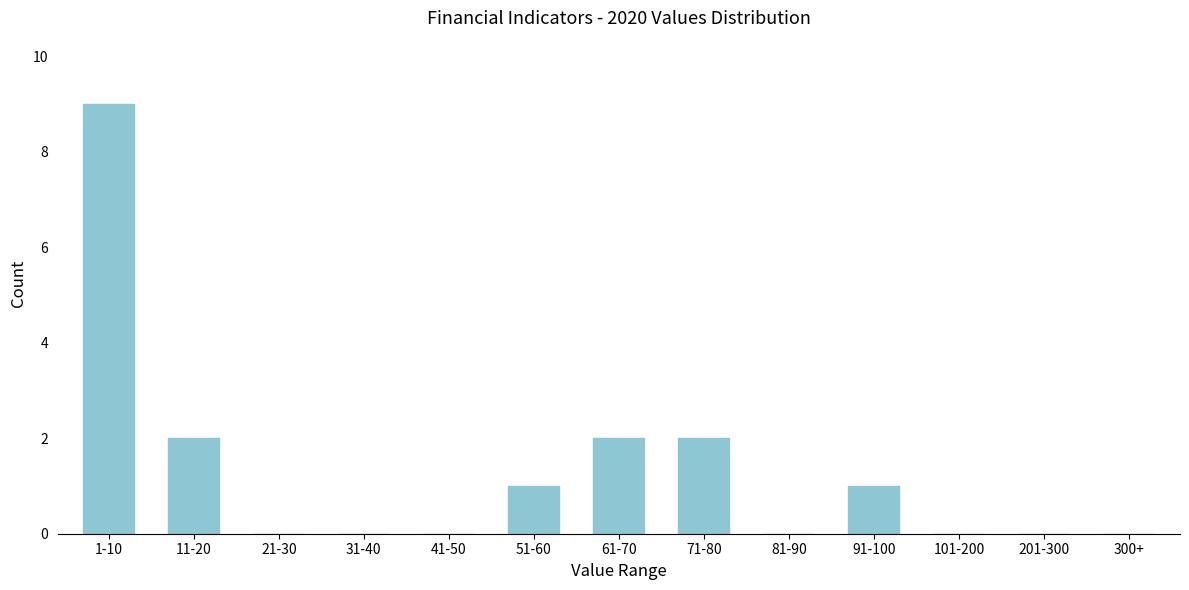

Reading right to left, list all the values displayed in this chart.

300+=0	201-300=0	101-200=0	91-100=1	81-90=0	71-80=2	61-70=2	51-60=1	41-50=0	31-40=0	21-30=0	11-20=2	1-10=9